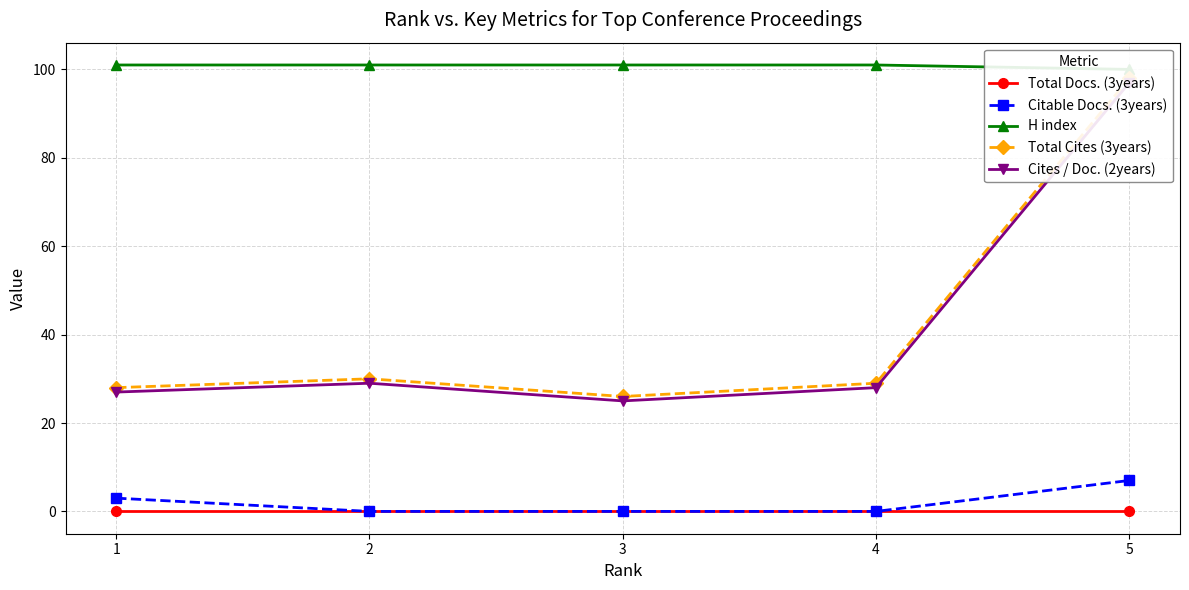

Which series has the largest total across all categories?

H index